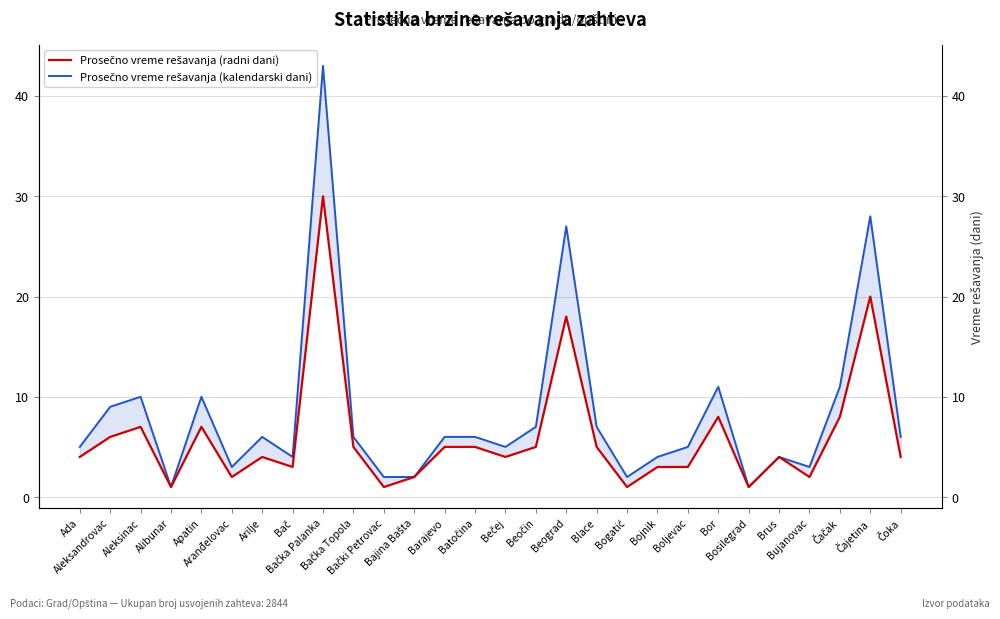

True or false: Prosečno vreme rešavanja (kalendarski dani) and Prosečno vreme rešavanja (radni dani) cross at least once.

False